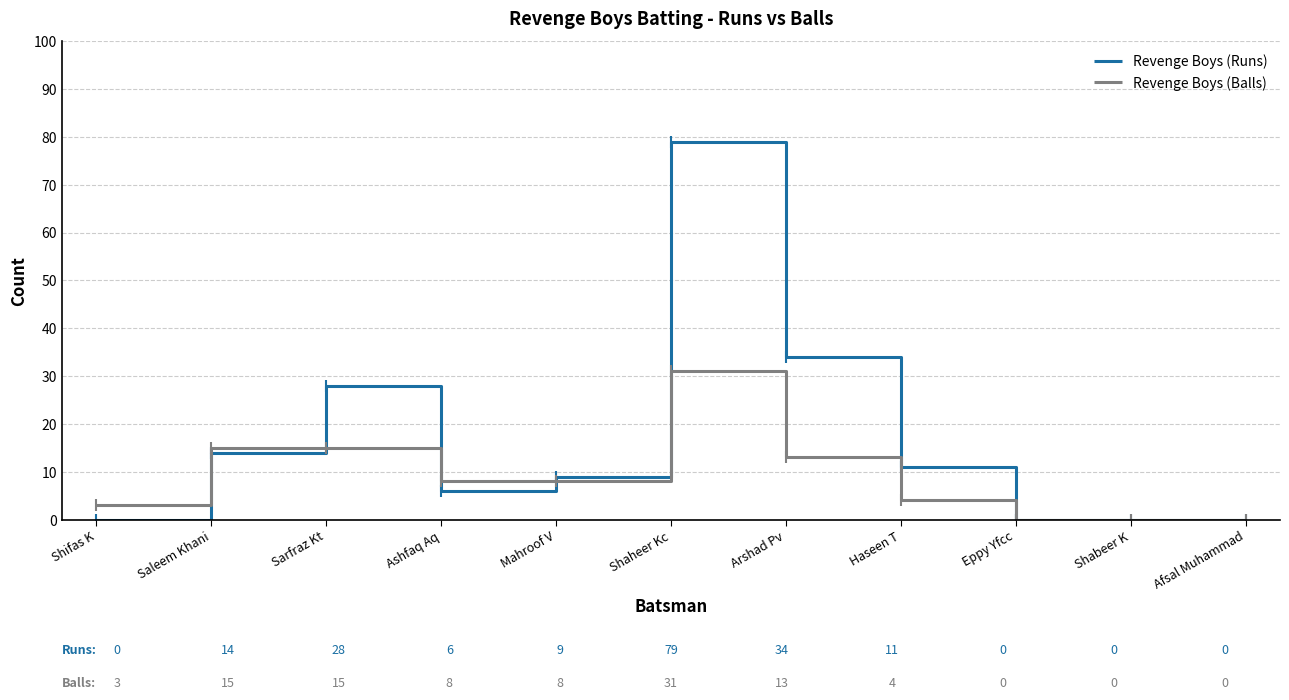

What is the greatest value displayed?

79